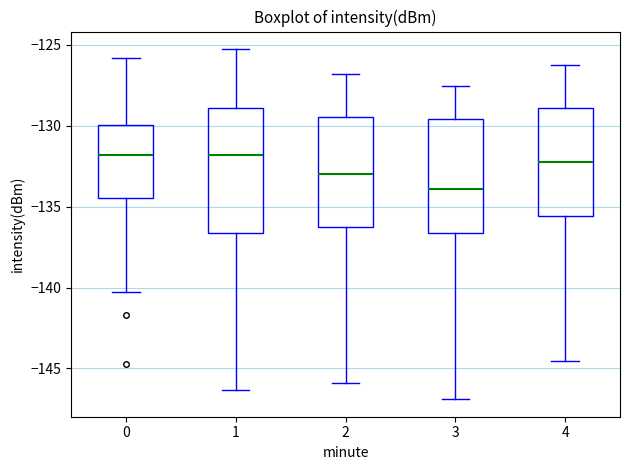

Where does the lower whisker of the box at x = 3 end on the y-axis? The values are not printed on the chart, so give them approximately, as read against the axis.

-147.0